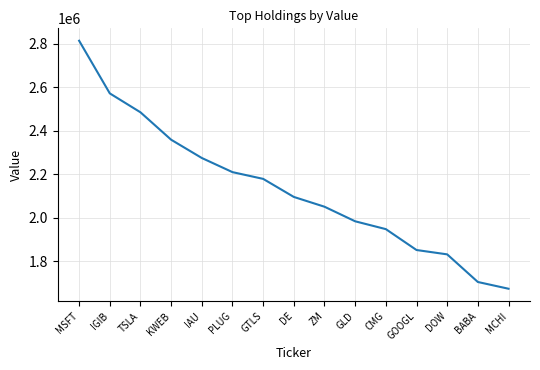

Reading right to left, list all the values displayed in this chart.

MCHI=1674000	BABA=1705000	DOW=1832000	GOOGL=1852000	CMG=1948000	GLD=1984000	ZM=2051000	DE=2096000	GTLS=2179000	PLUG=2210000	IAU=2275000	KWEB=2359000	TSLA=2485000	IGIB=2572000	MSFT=2814000